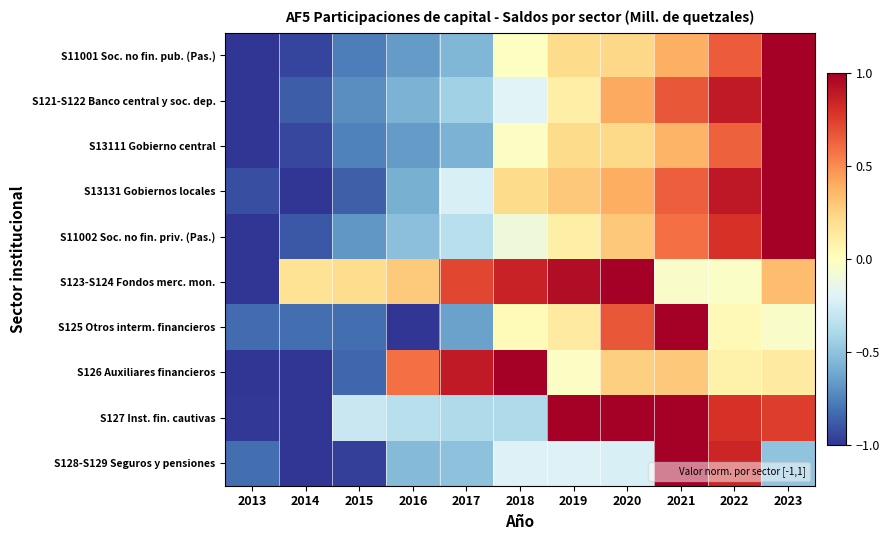

Reading right to left, transcribe all the data shown in this chart.

S11001 Soc. no fin. pub. (Pas.): 2023=1.0	2022=0.7	2021=0.4	2020=0.2	2019=0.2	2018=-0.0	2017=-0.5	2016=-0.7	2015=-0.8	2014=-0.9	2013=-1.0
S121-S122 Banco central y soc. dep.: 2023=1.0	2022=0.9	2021=0.7	2020=0.4	2019=0.1	2018=-0.2	2017=-0.4	2016=-0.6	2015=-0.7	2014=-0.9	2013=-1.0
S13111 Gobierno central: 2023=1.0	2022=0.6	2021=0.4	2020=0.2	2019=0.2	2018=-0.0	2017=-0.6	2016=-0.7	2015=-0.8	2014=-0.9	2013=-1.0
S13131 Gobiernos locales: 2023=1.0	2022=0.9	2021=0.6	2020=0.4	2019=0.3	2018=0.2	2017=-0.2	2016=-0.6	2015=-0.9	2014=-1.0	2013=-0.9
S11002 Soc. no fin. priv. (Pas.): 2023=1.0	2022=0.8	2021=0.6	2020=0.3	2019=0.1	2018=-0.1	2017=-0.3	2016=-0.5	2015=-0.7	2014=-0.9	2013=-1.0
S123-S124 Fondos merc. mon.: 2023=0.3	2022=-0.0	2021=-0.0	2020=1.0	2019=0.9	2018=0.9	2017=0.7	2016=0.3	2015=0.2	2014=0.2	2013=-1.0
S125 Otros interm. financieros: 2023=-0.0	2022=0.0	2021=1.0	2020=0.7	2019=0.1	2018=0.0	2017=-0.6	2016=-1.0	2015=-0.8	2014=-0.8	2013=-0.8
S126 Auxiliares financieros: 2023=0.1	2022=0.1	2021=0.3	2020=0.3	2019=-0.0	2018=1.0	2017=0.9	2016=0.6	2015=-0.8	2014=-1.0	2013=-1.0
S127 Inst. fin. cautivas: 2023=0.8	2022=0.8	2021=1.0	2020=1.0	2019=1.0	2018=-0.4	2017=-0.4	2016=-0.3	2015=-0.3	2014=-1.0	2013=-1.0
S128-S129 Seguros y pensiones: 2023=-0.5	2022=0.8	2021=1.0	2020=-0.2	2019=-0.2	2018=-0.2	2017=-0.5	2016=-0.5	2015=-1.0	2014=-1.0	2013=-0.8